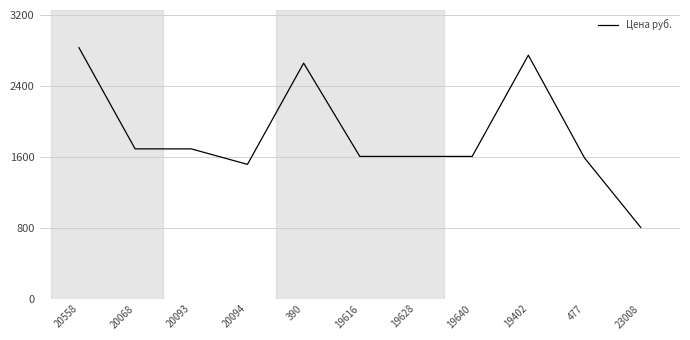

What is the minimum value shown in the chart?

806.0